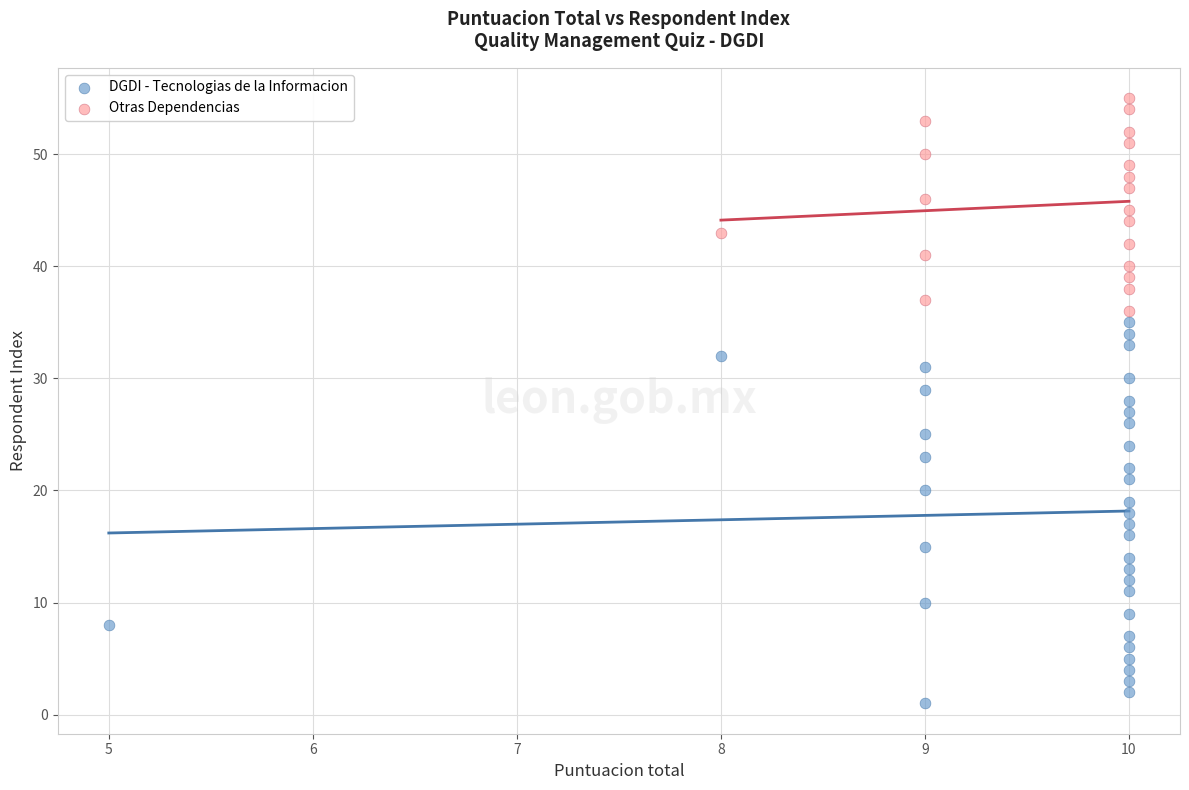

Which series has the largest Y range (max minus min)?

DGDI - Tecnologias de la Informacion